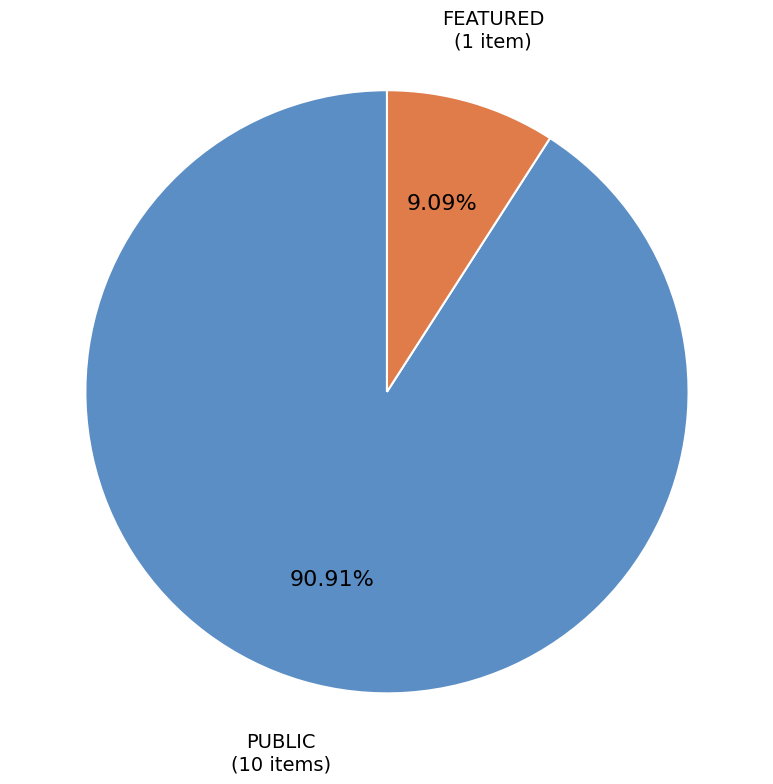

Rank the categories by value from lowest to highest.

FEATURED, PUBLIC